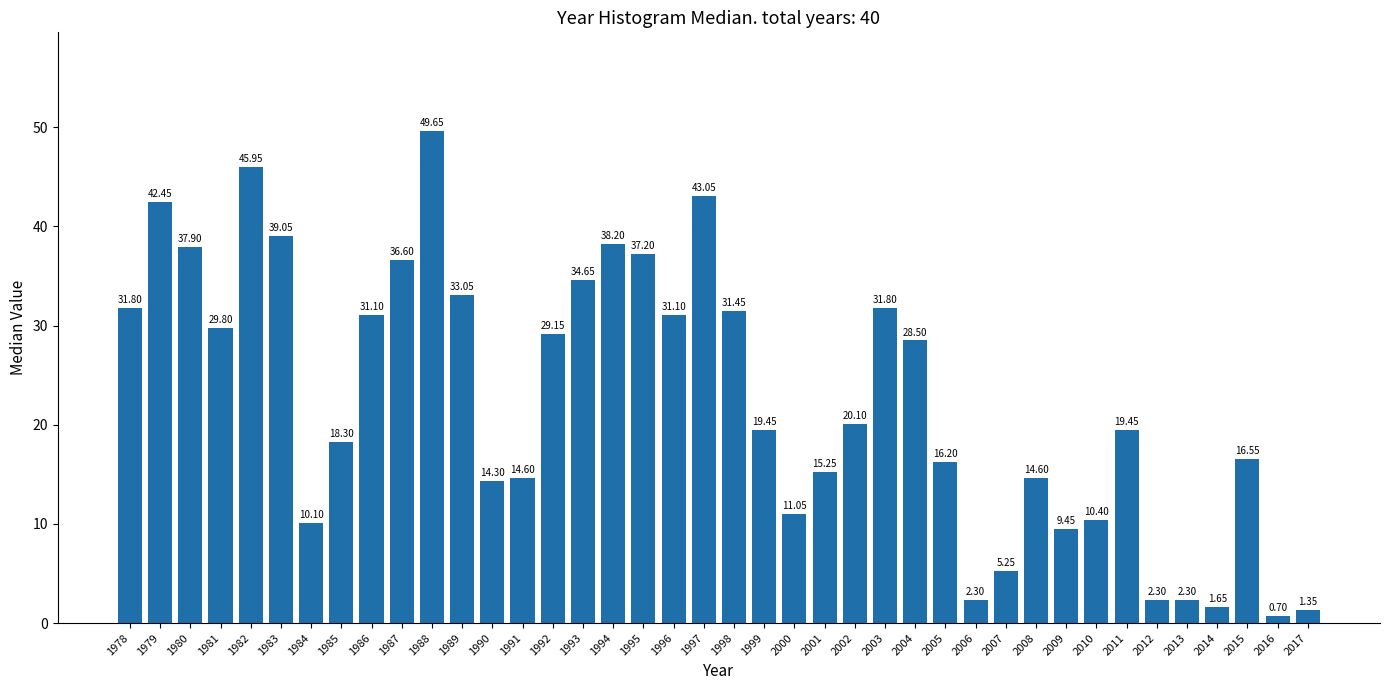

What is the average value?

22.7